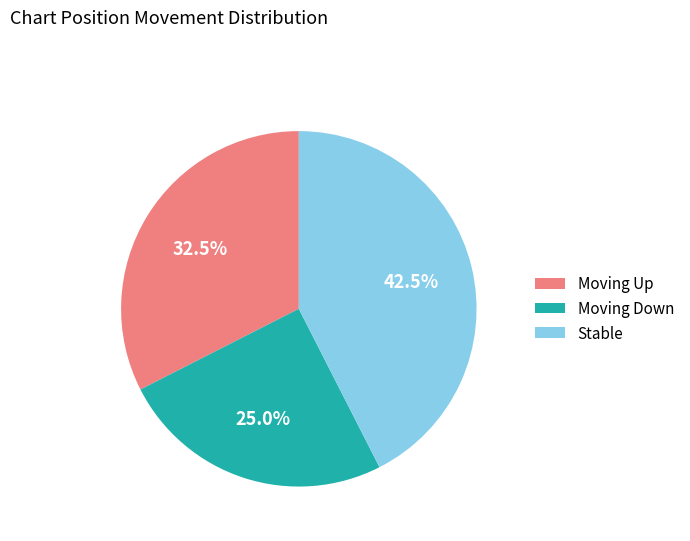

Count the number of slices in the pie.

3